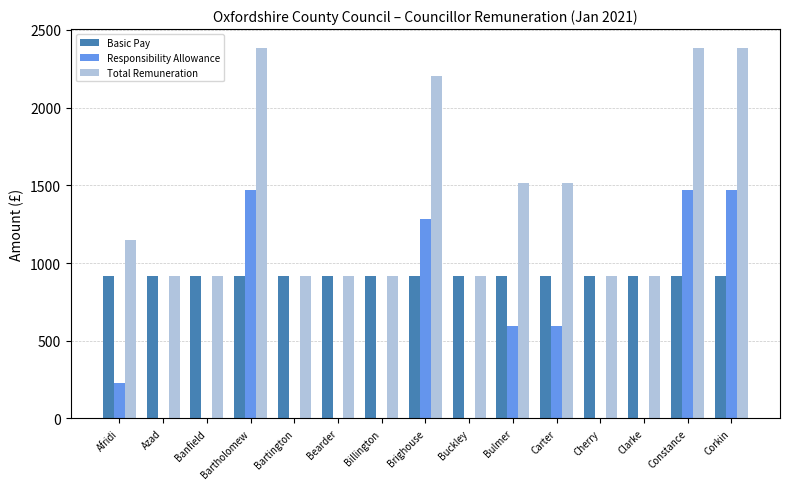

What is the average value of the Responsibility Allowance series?

474.2